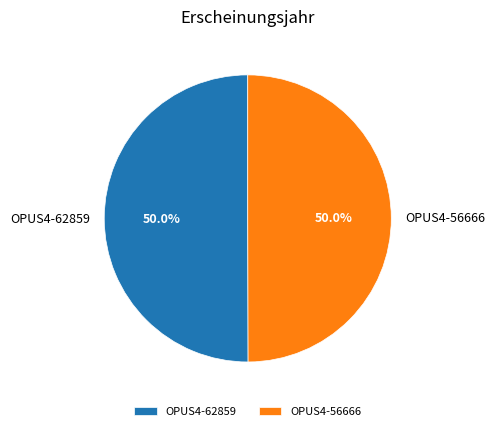

True or false: OPUS4-62859 accounts for 50% of the total.

True